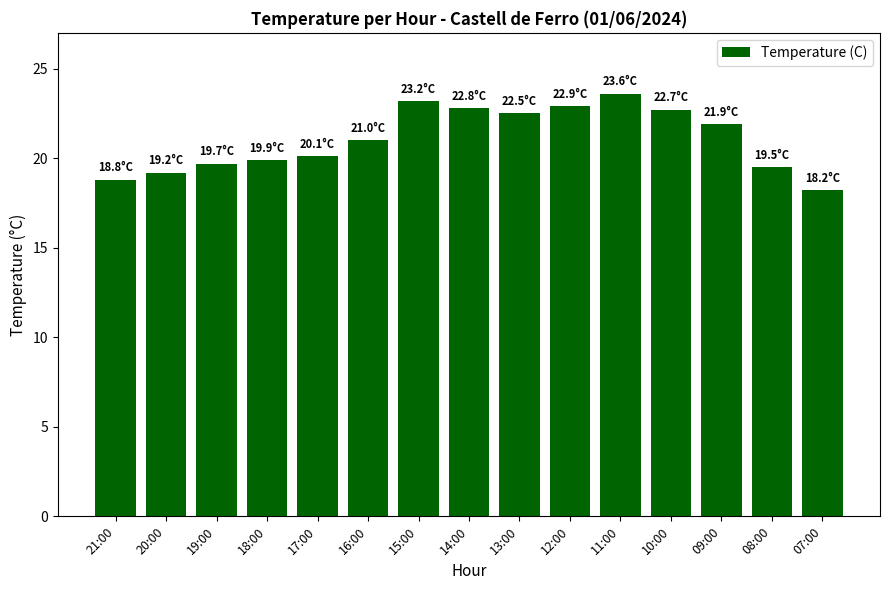

Which label corresponds to the largest value in the chart?

11:00